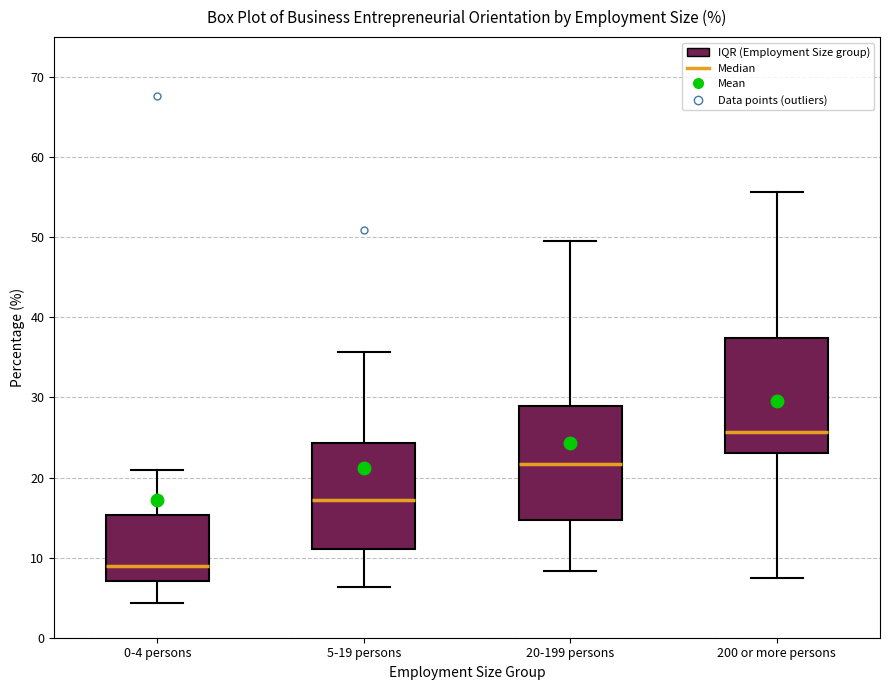

Reading left to right, transcribe this box plot: for each box, give where its median line is, the range the box spans, and where its two whiskers end, as read against the y-axis. The values are not printed on the chart, so give them approximately, as read against the axis.

0-4 persons: median 9, box 7 to 15, whiskers 4 to 21
5-19 persons: median 17, box 11 to 24, whiskers 6 to 36
20-199 persons: median 22, box 15 to 29, whiskers 8 to 50
200 or more persons: median 26, box 23 to 37, whiskers 7 to 56